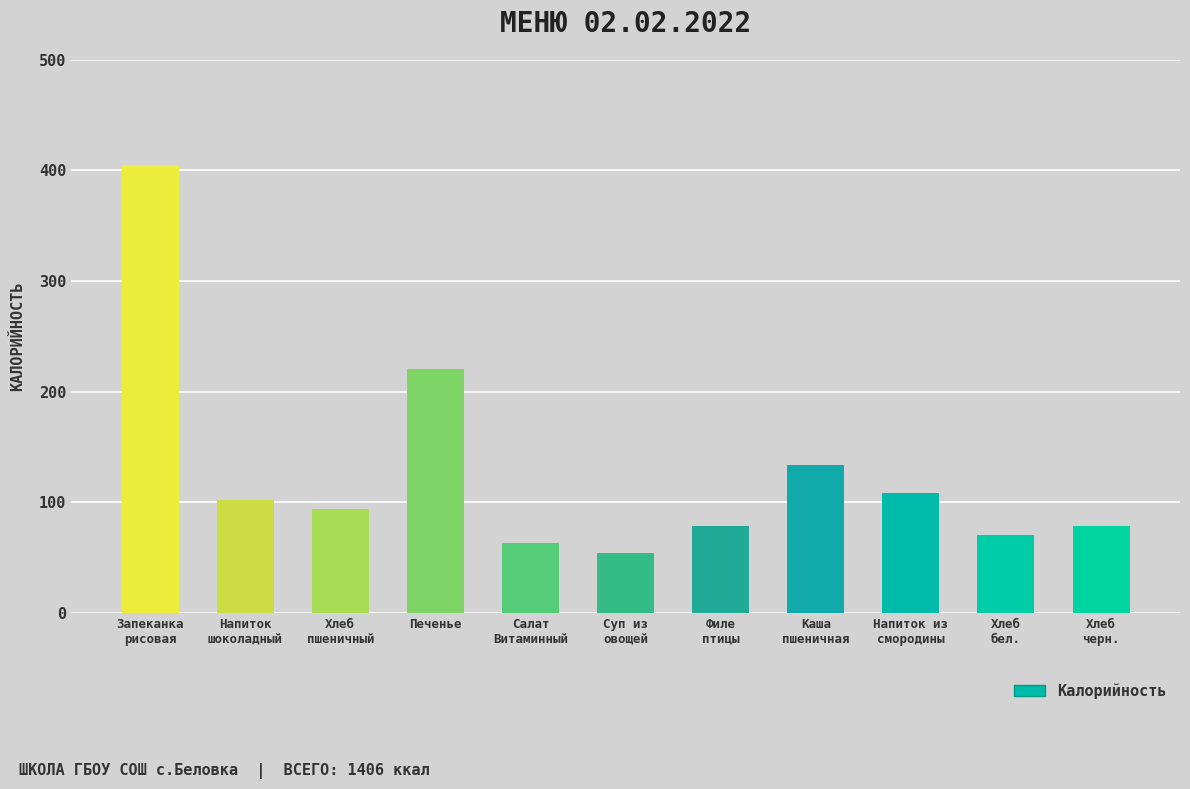

Are the bars horizontal?

No